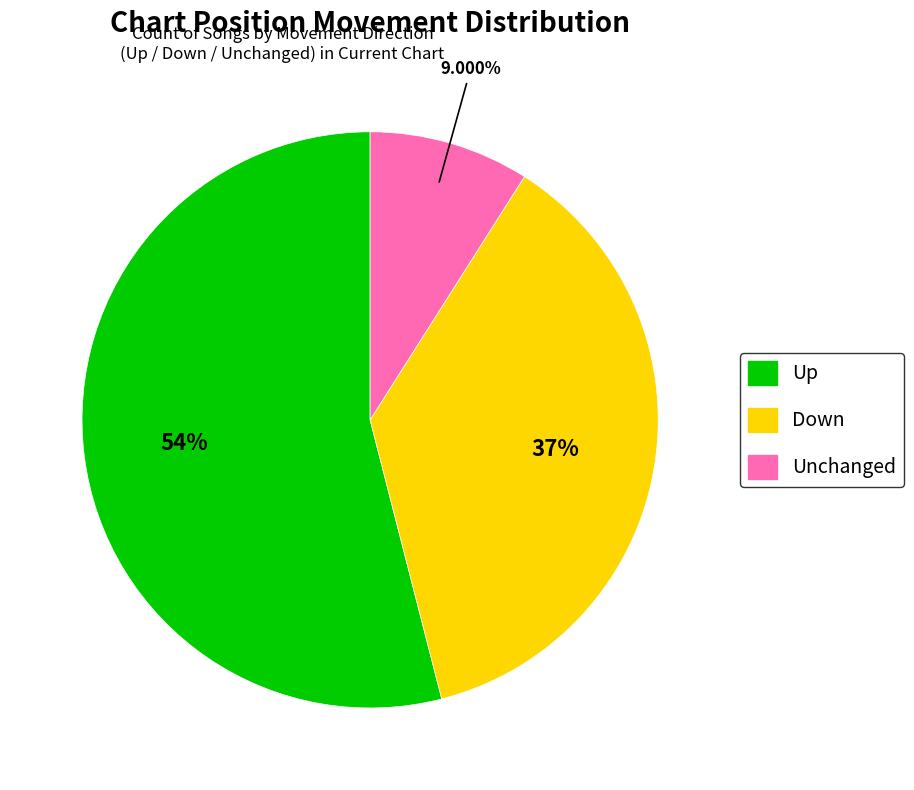

To the nearest percent, what is the average slice percentage?

33%